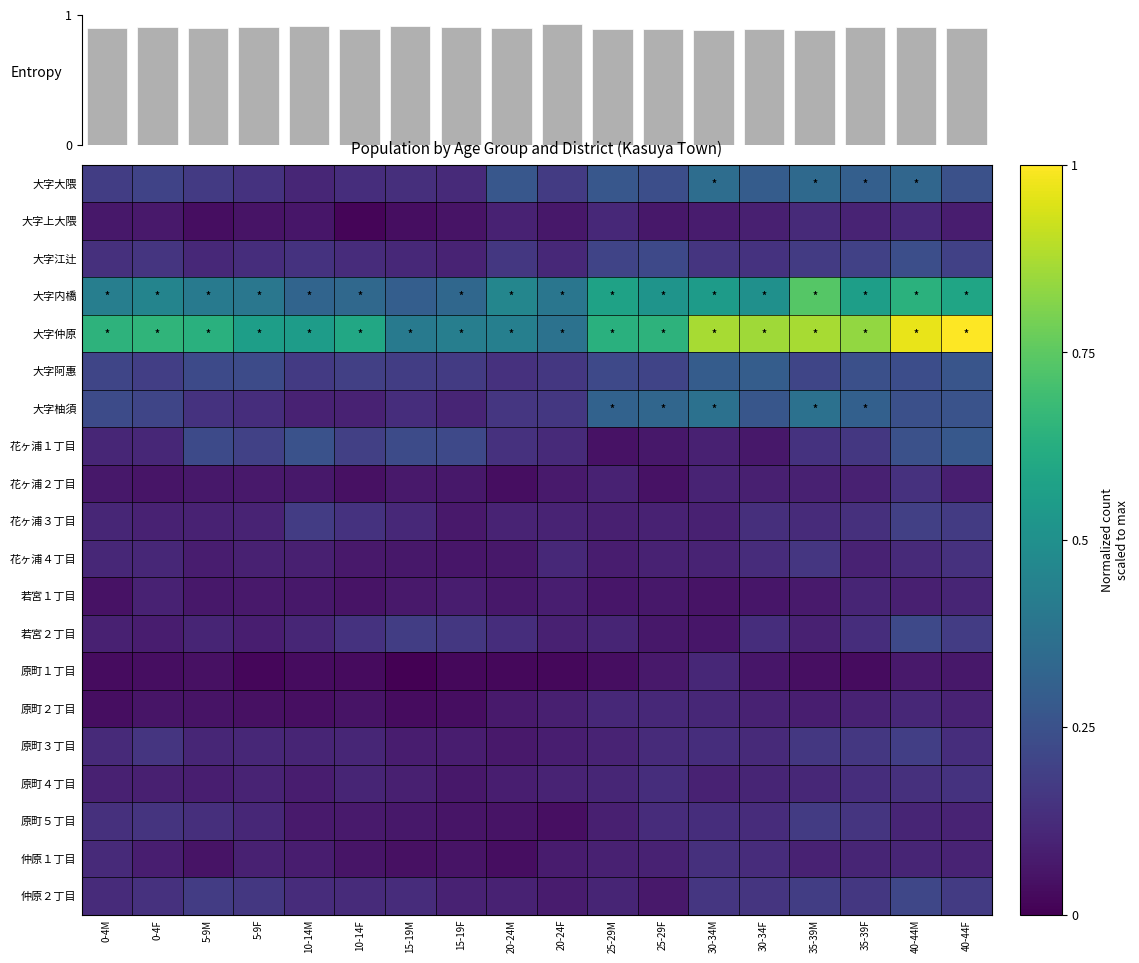

Reading left to right, transcribe all the data shown in this chart.

大字大隈: 0-4M=0.2	0-4F=0.2	5-9M=0.2	5-9F=0.1	10-14M=0.1	10-14F=0.1	15-19M=0.1	15-19F=0.1	20-24M=0.3	20-24F=0.2	25-29M=0.3	25-29F=0.2	30-34M=0.4	30-34F=0.3	35-39M=0.3	35-39F=0.3	40-44M=0.3	40-44F=0.2
大字上大隈: 0-4M=0.1	0-4F=0.1	5-9M=0.0	5-9F=0.1	10-14M=0.1	10-14F=0.0	15-19M=0.0	15-19F=0.1	20-24M=0.1	20-24F=0.1	25-29M=0.1	25-29F=0.1	30-34M=0.1	30-34F=0.1	35-39M=0.1	35-39F=0.1	40-44M=0.1	40-44F=0.1
大字江辻: 0-4M=0.1	0-4F=0.2	5-9M=0.1	5-9F=0.1	10-14M=0.1	10-14F=0.1	15-19M=0.1	15-19F=0.1	20-24M=0.2	20-24F=0.1	25-29M=0.2	25-29F=0.2	30-34M=0.2	30-34F=0.1	35-39M=0.2	35-39F=0.2	40-44M=0.2	40-44F=0.2
大字内橋: 0-4M=0.4	0-4F=0.4	5-9M=0.4	5-9F=0.4	10-14M=0.3	10-14F=0.3	15-19M=0.3	15-19F=0.3	20-24M=0.5	20-24F=0.4	25-29M=0.6	25-29F=0.5	30-34M=0.5	30-34F=0.5	35-39M=0.7	35-39F=0.6	40-44M=0.6	40-44F=0.6
大字仲原: 0-4M=0.6	0-4F=0.7	5-9M=0.6	5-9F=0.6	10-14M=0.6	10-14F=0.6	15-19M=0.4	15-19F=0.4	20-24M=0.4	20-24F=0.4	25-29M=0.6	25-29F=0.6	30-34M=0.9	30-34F=0.9	35-39M=0.9	35-39F=0.8	40-44M=1.0	40-44F=1.0
大字阿惠: 0-4M=0.2	0-4F=0.2	5-9M=0.2	5-9F=0.2	10-14M=0.2	10-14F=0.2	15-19M=0.2	15-19F=0.2	20-24M=0.1	20-24F=0.2	25-29M=0.2	25-29F=0.2	30-34M=0.3	30-34F=0.3	35-39M=0.2	35-39F=0.2	40-44M=0.2	40-44F=0.3
大字柚須: 0-4M=0.2	0-4F=0.2	5-9M=0.1	5-9F=0.1	10-14M=0.1	10-14F=0.1	15-19M=0.1	15-19F=0.1	20-24M=0.2	20-24F=0.2	25-29M=0.3	25-29F=0.3	30-34M=0.4	30-34F=0.3	35-39M=0.4	35-39F=0.3	40-44M=0.2	40-44F=0.3
花ヶ浦１丁目: 0-4M=0.1	0-4F=0.1	5-9M=0.2	5-9F=0.2	10-14M=0.3	10-14F=0.2	15-19M=0.2	15-19F=0.2	20-24M=0.1	20-24F=0.1	25-29M=0.0	25-29F=0.1	30-34M=0.1	30-34F=0.1	35-39M=0.1	35-39F=0.2	40-44M=0.2	40-44F=0.3
花ヶ浦２丁目: 0-4M=0.1	0-4F=0.1	5-9M=0.1	5-9F=0.1	10-14M=0.1	10-14F=0.0	15-19M=0.1	15-19F=0.1	20-24M=0.0	20-24F=0.1	25-29M=0.1	25-29F=0.0	30-34M=0.1	30-34F=0.1	35-39M=0.1	35-39F=0.1	40-44M=0.1	40-44F=0.1
花ヶ浦３丁目: 0-4M=0.1	0-4F=0.1	5-9M=0.1	5-9F=0.1	10-14M=0.2	10-14F=0.1	15-19M=0.1	15-19F=0.1	20-24M=0.1	20-24F=0.1	25-29M=0.1	25-29F=0.1	30-34M=0.1	30-34F=0.1	35-39M=0.1	35-39F=0.1	40-44M=0.2	40-44F=0.2
花ヶ浦４丁目: 0-4M=0.1	0-4F=0.1	5-9M=0.1	5-9F=0.1	10-14M=0.1	10-14F=0.1	15-19M=0.1	15-19F=0.1	20-24M=0.1	20-24F=0.1	25-29M=0.1	25-29F=0.1	30-34M=0.1	30-34F=0.1	35-39M=0.2	35-39F=0.1	40-44M=0.1	40-44F=0.1
若宮１丁目: 0-4M=0.0	0-4F=0.1	5-9M=0.1	5-9F=0.1	10-14M=0.1	10-14F=0.1	15-19M=0.1	15-19F=0.1	20-24M=0.1	20-24F=0.1	25-29M=0.1	25-29F=0.1	30-34M=0.1	30-34F=0.1	35-39M=0.1	35-39F=0.1	40-44M=0.1	40-44F=0.1
若宮２丁目: 0-4M=0.1	0-4F=0.1	5-9M=0.1	5-9F=0.1	10-14M=0.1	10-14F=0.1	15-19M=0.2	15-19F=0.2	20-24M=0.1	20-24F=0.1	25-29M=0.1	25-29F=0.1	30-34M=0.1	30-34F=0.1	35-39M=0.1	35-39F=0.1	40-44M=0.2	40-44F=0.2
原町１丁目: 0-4M=0.0	0-4F=0.0	5-9M=0.0	5-9F=0.0	10-14M=0.0	10-14F=0.0	15-19M=0.0	15-19F=0.0	20-24M=0.0	20-24F=0.0	25-29M=0.0	25-29F=0.1	30-34M=0.1	30-34F=0.1	35-39M=0.0	35-39F=0.0	40-44M=0.1	40-44F=0.1
原町２丁目: 0-4M=0.0	0-4F=0.1	5-9M=0.1	5-9F=0.0	10-14M=0.0	10-14F=0.1	15-19M=0.0	15-19F=0.0	20-24M=0.1	20-24F=0.1	25-29M=0.1	25-29F=0.1	30-34M=0.1	30-34F=0.1	35-39M=0.1	35-39F=0.1	40-44M=0.1	40-44F=0.1
原町３丁目: 0-4M=0.1	0-4F=0.2	5-9M=0.1	5-9F=0.1	10-14M=0.1	10-14F=0.1	15-19M=0.1	15-19F=0.1	20-24M=0.1	20-24F=0.1	25-29M=0.1	25-29F=0.1	30-34M=0.1	30-34F=0.1	35-39M=0.2	35-39F=0.2	40-44M=0.2	40-44F=0.1
原町４丁目: 0-4M=0.1	0-4F=0.1	5-9M=0.1	5-9F=0.1	10-14M=0.1	10-14F=0.1	15-19M=0.1	15-19F=0.1	20-24M=0.1	20-24F=0.1	25-29M=0.1	25-29F=0.1	30-34M=0.1	30-34F=0.1	35-39M=0.1	35-39F=0.1	40-44M=0.1	40-44F=0.1
原町５丁目: 0-4M=0.1	0-4F=0.1	5-9M=0.1	5-9F=0.1	10-14M=0.1	10-14F=0.1	15-19M=0.1	15-19F=0.1	20-24M=0.1	20-24F=0.0	25-29M=0.1	25-29F=0.1	30-34M=0.1	30-34F=0.1	35-39M=0.2	35-39F=0.2	40-44M=0.1	40-44F=0.1
仲原１丁目: 0-4M=0.1	0-4F=0.1	5-9M=0.1	5-9F=0.1	10-14M=0.1	10-14F=0.1	15-19M=0.0	15-19F=0.1	20-24M=0.0	20-24F=0.1	25-29M=0.1	25-29F=0.1	30-34M=0.1	30-34F=0.1	35-39M=0.1	35-39F=0.1	40-44M=0.1	40-44F=0.1
仲原２丁目: 0-4M=0.1	0-4F=0.1	5-9M=0.2	5-9F=0.2	10-14M=0.1	10-14F=0.1	15-19M=0.1	15-19F=0.1	20-24M=0.1	20-24F=0.1	25-29M=0.1	25-29F=0.1	30-34M=0.2	30-34F=0.2	35-39M=0.2	35-39F=0.2	40-44M=0.2	40-44F=0.2